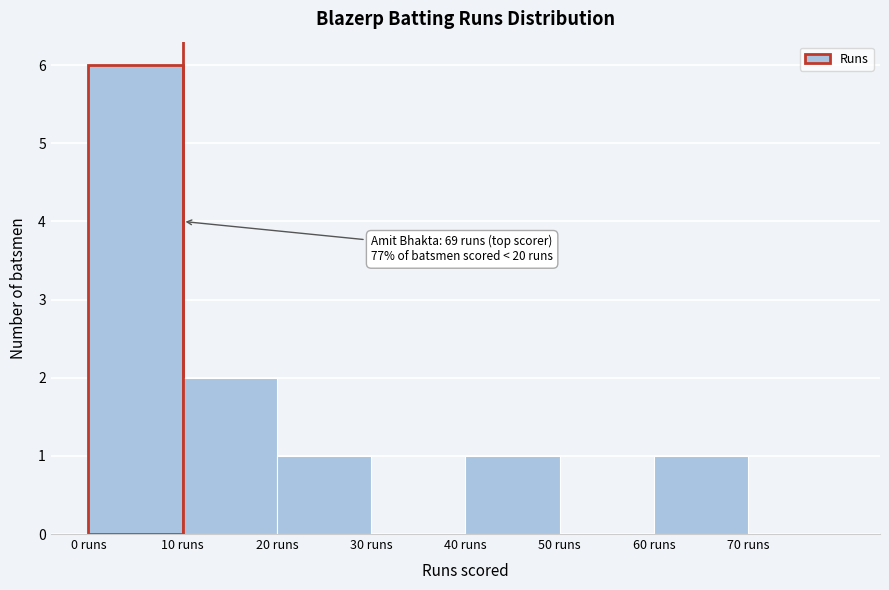

Which range on the x-axis has the tallest bar?

0 to 10